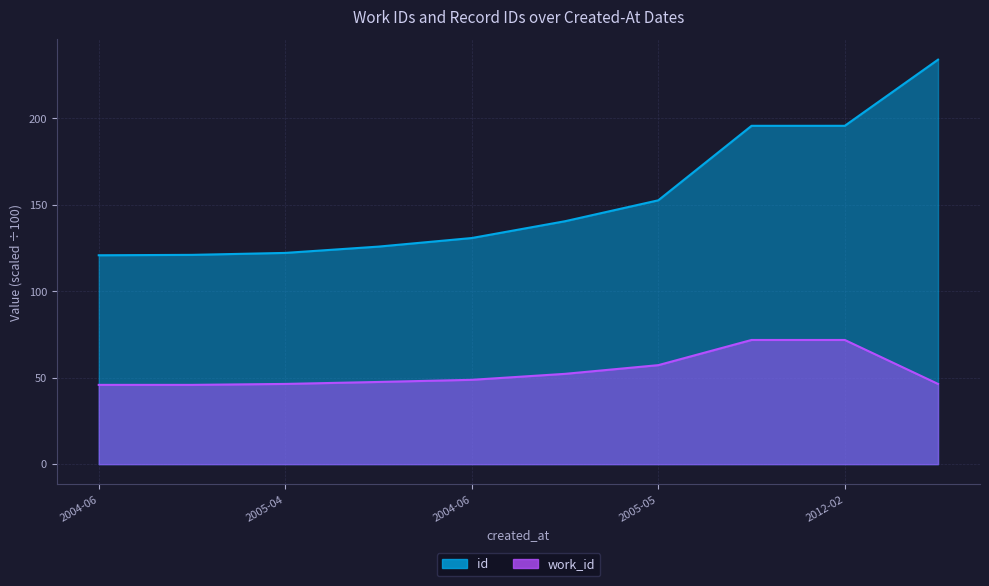

Count the number of data series in this chart.

2